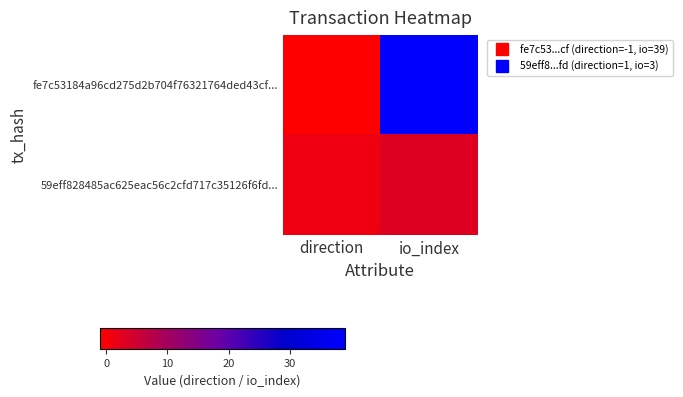

Rank the series by their average value, from lowest to highest.

59eff828485ac625eac56c2cfd717c35126f6fd..., fe7c53184a96cd275d2b704f76321764ded43cf...